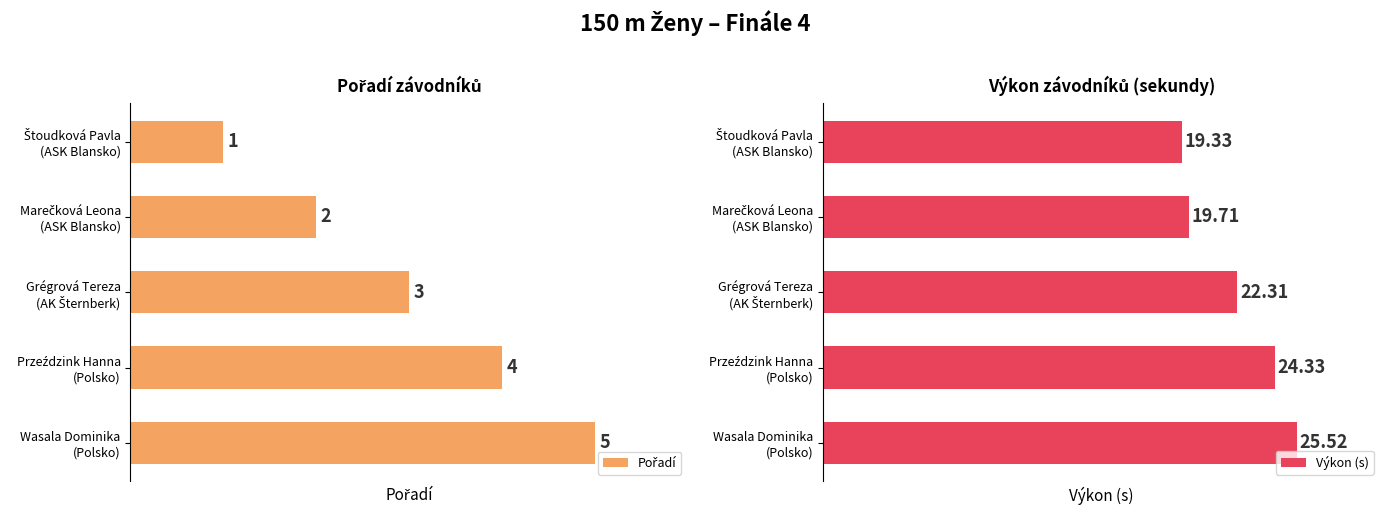

Reading left to right, extract all data points from this chart.

Pořadí: 1.0	2.0	3.0	4.0	5.0
Výkon (s): 19.3	19.7	22.3	24.3	25.5